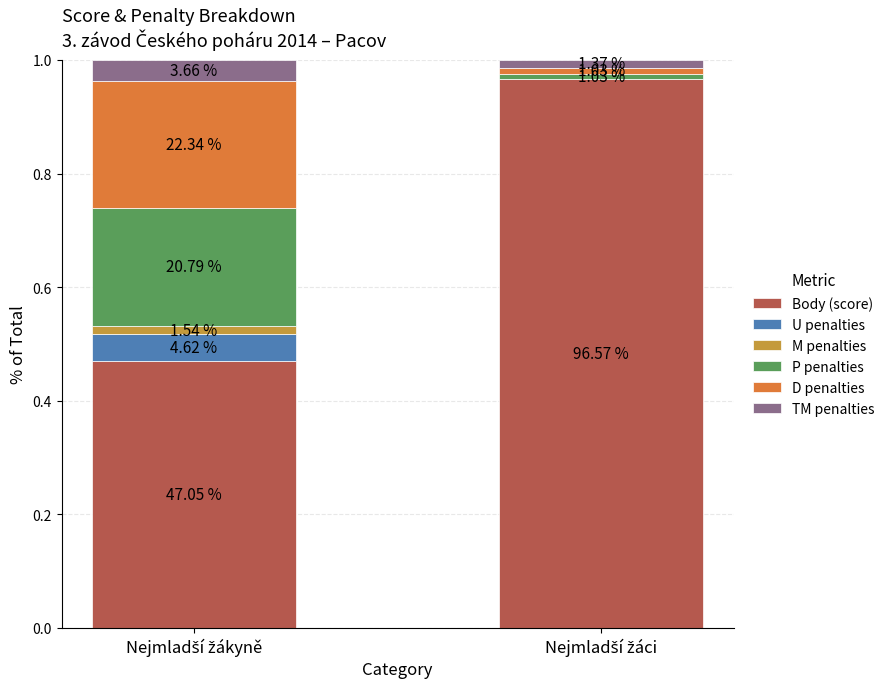

What is the label of the 1st bar from the right?

Nejmladší žáci